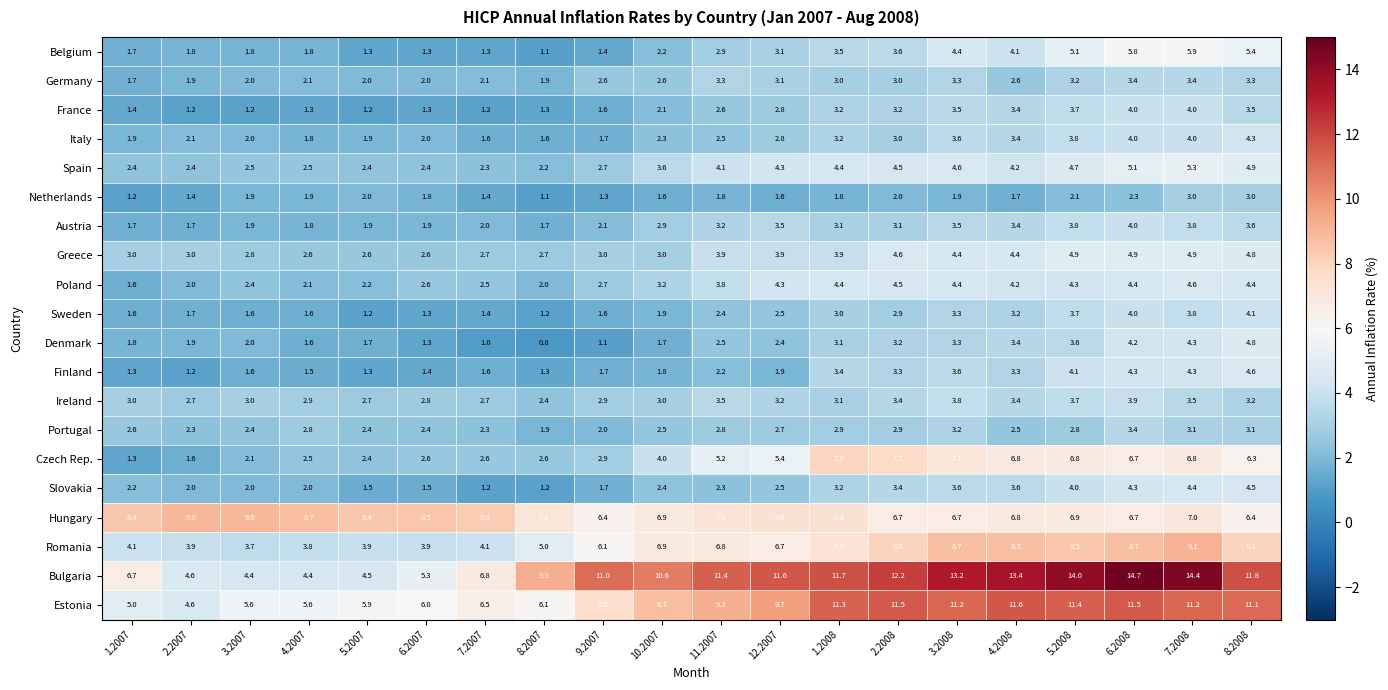

Where does the Spain series first go above 4?

11.2007